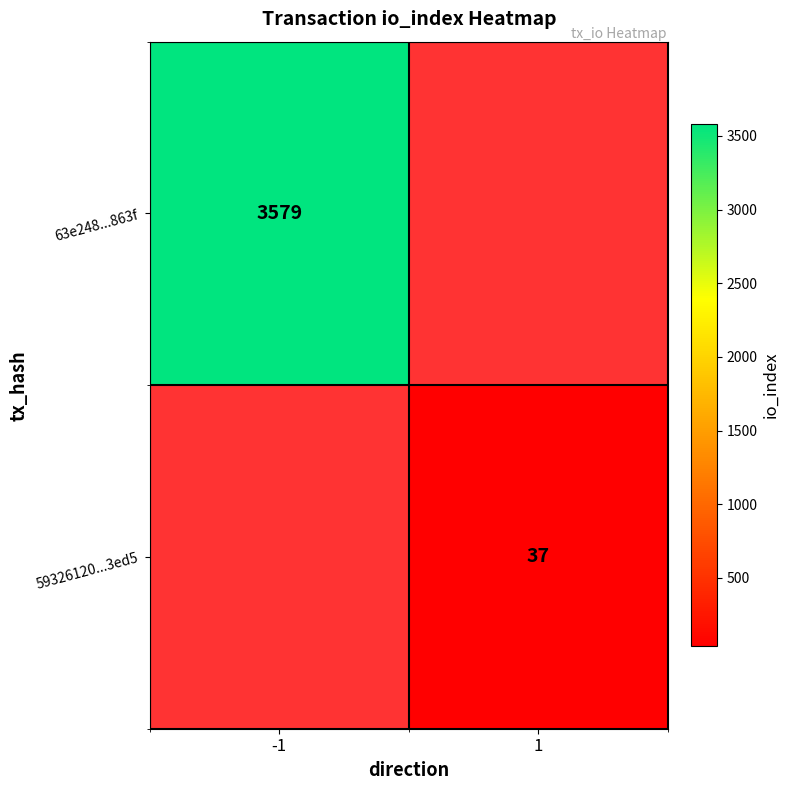

Which label corresponds to the smallest value in the chart?

1